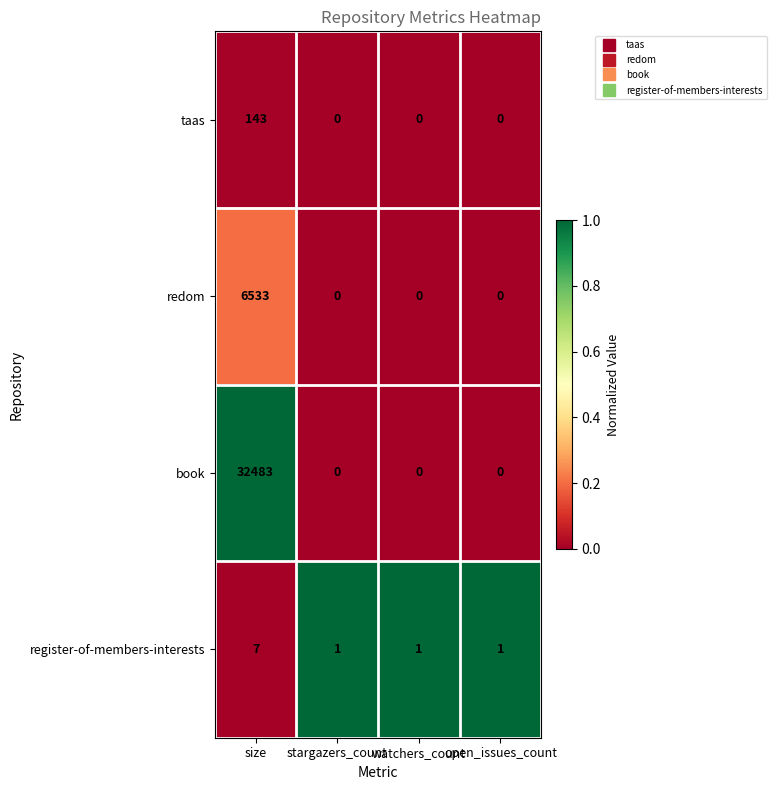

How many distinct data groups are displayed?

4